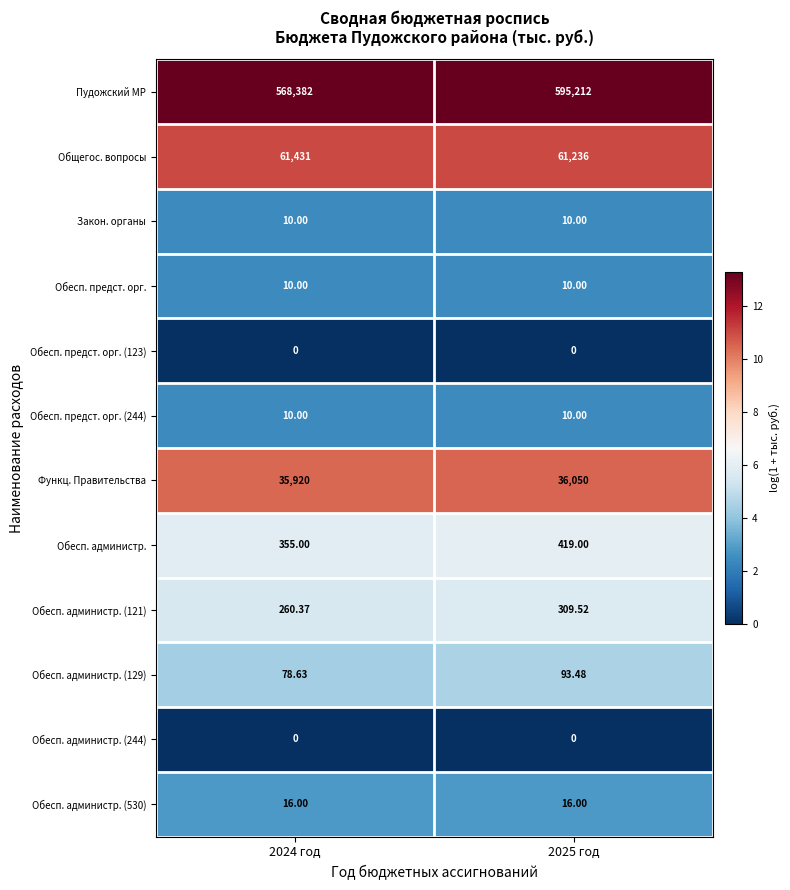

What is the total value across all series at 2024 год?

666473.0